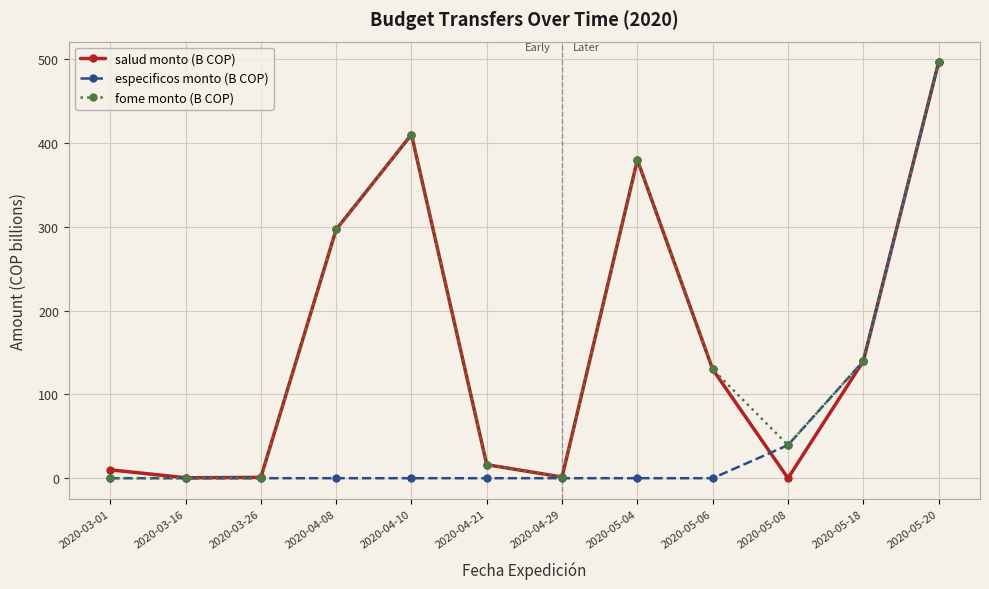

What is the average value of the fome monto (B COP) series?

159.2